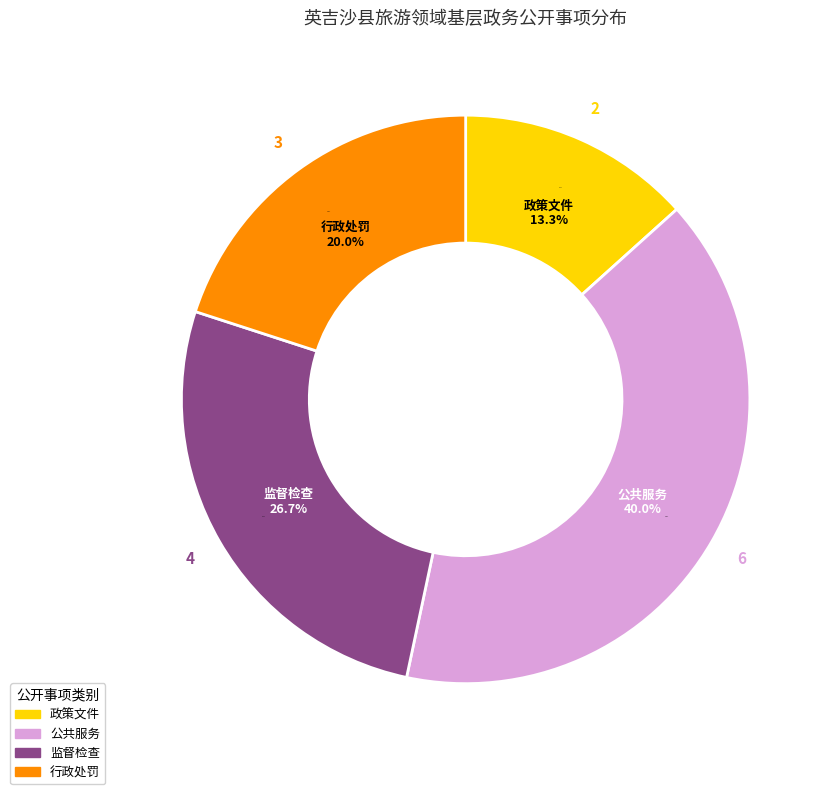

To the nearest percent, what is the difference between the largest and smallest slice percentages?

27%